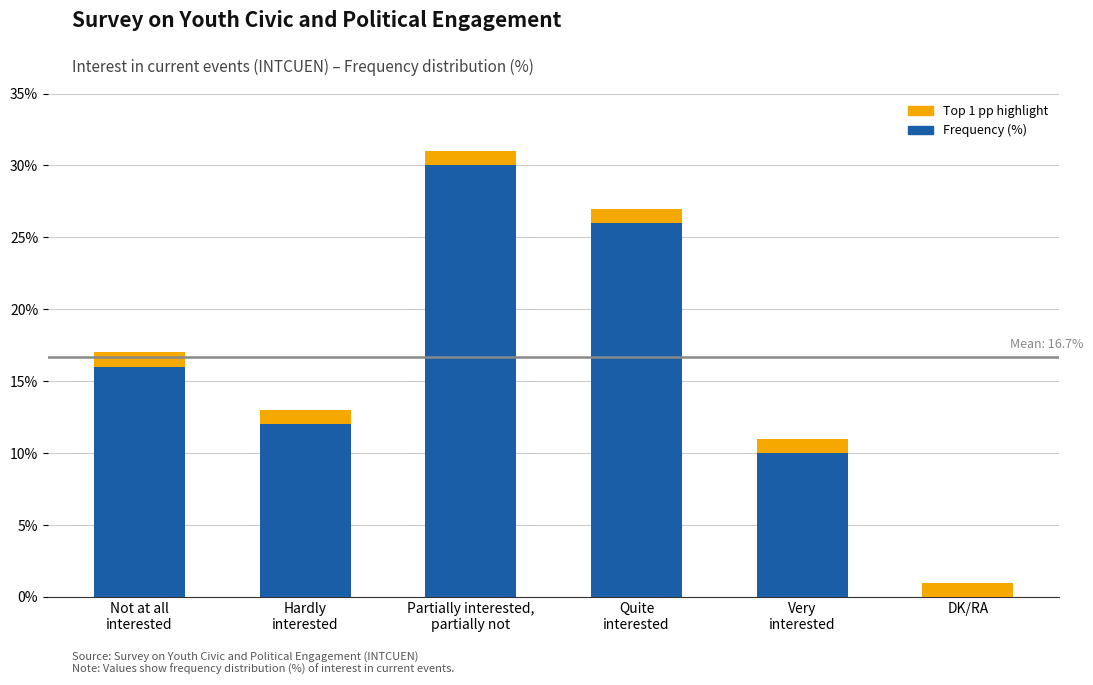

At which label does the data first exceed 17?

Partially interested,
partially not